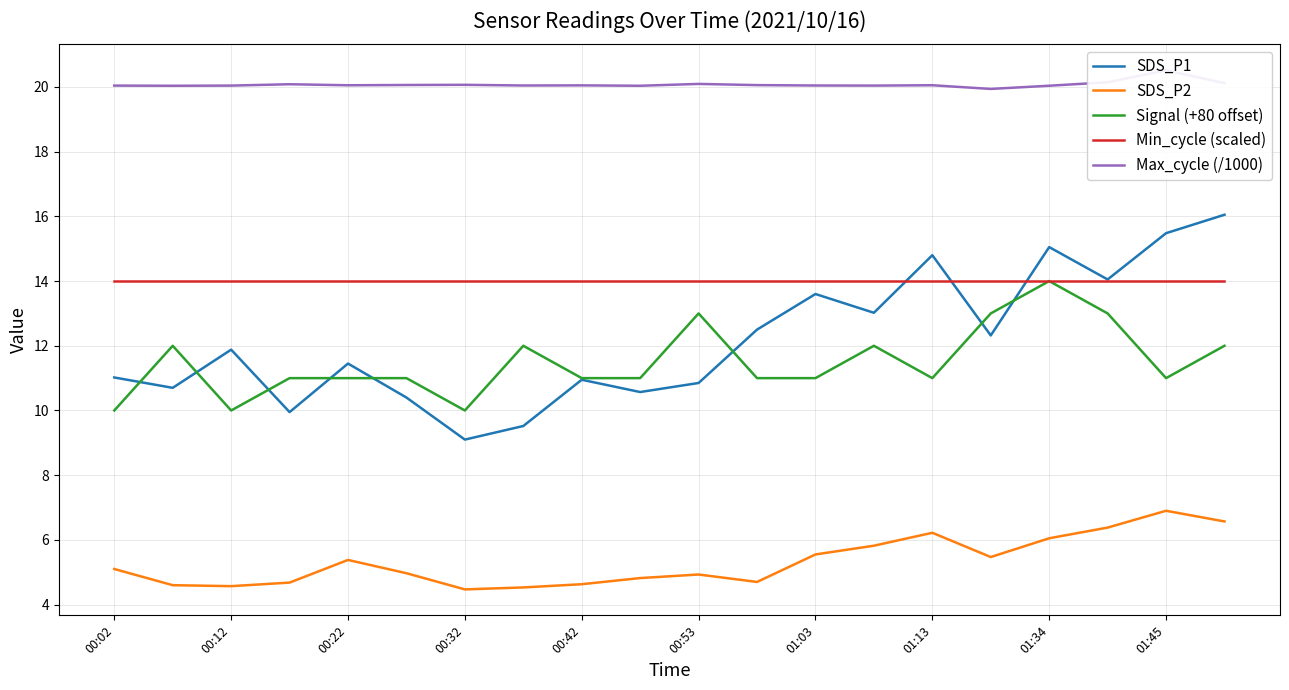

What is the total value across all series at 19?

68.7